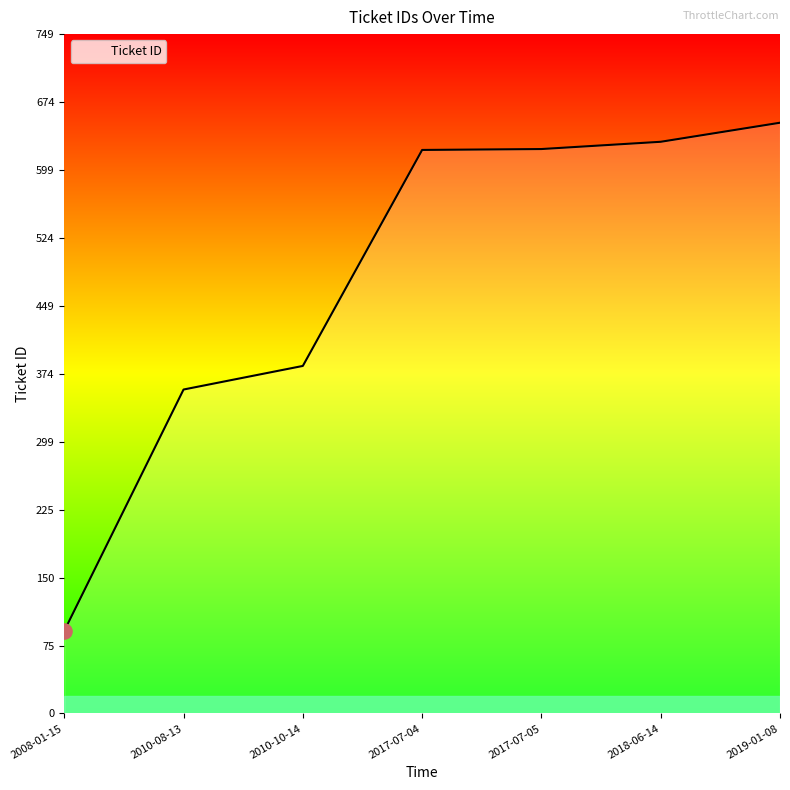

What is the change in value from 2010-08-13 to 2019-01-08?

+294